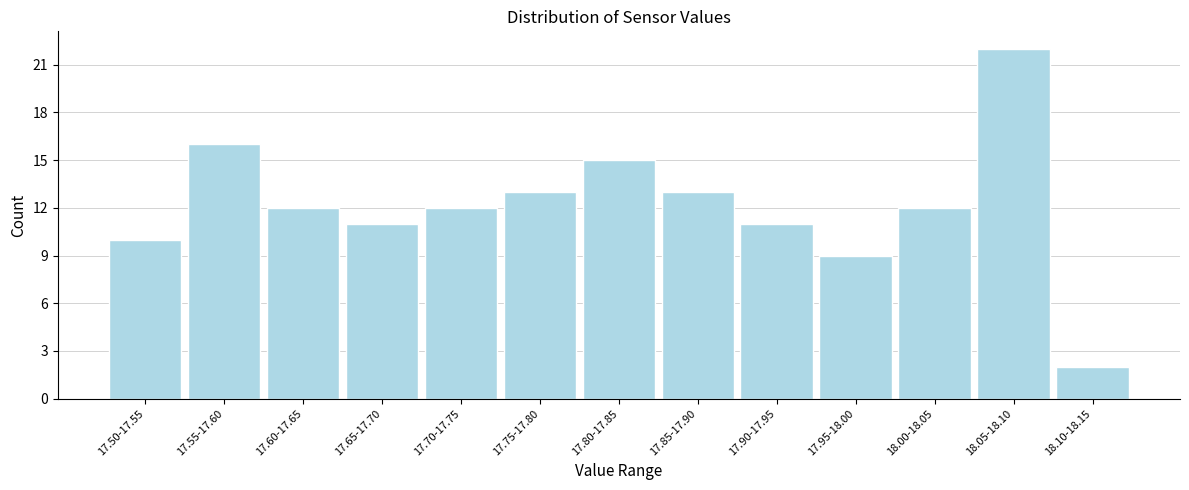

Reading left to right, extract all data points from this chart.

10	16	12	11	12	13	15	13	11	9	12	22	2